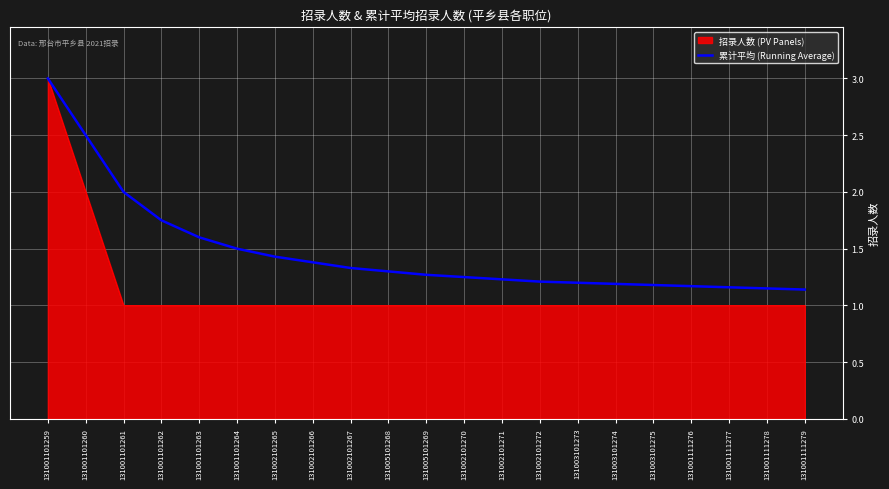

What position from the left is 131002101270?

12